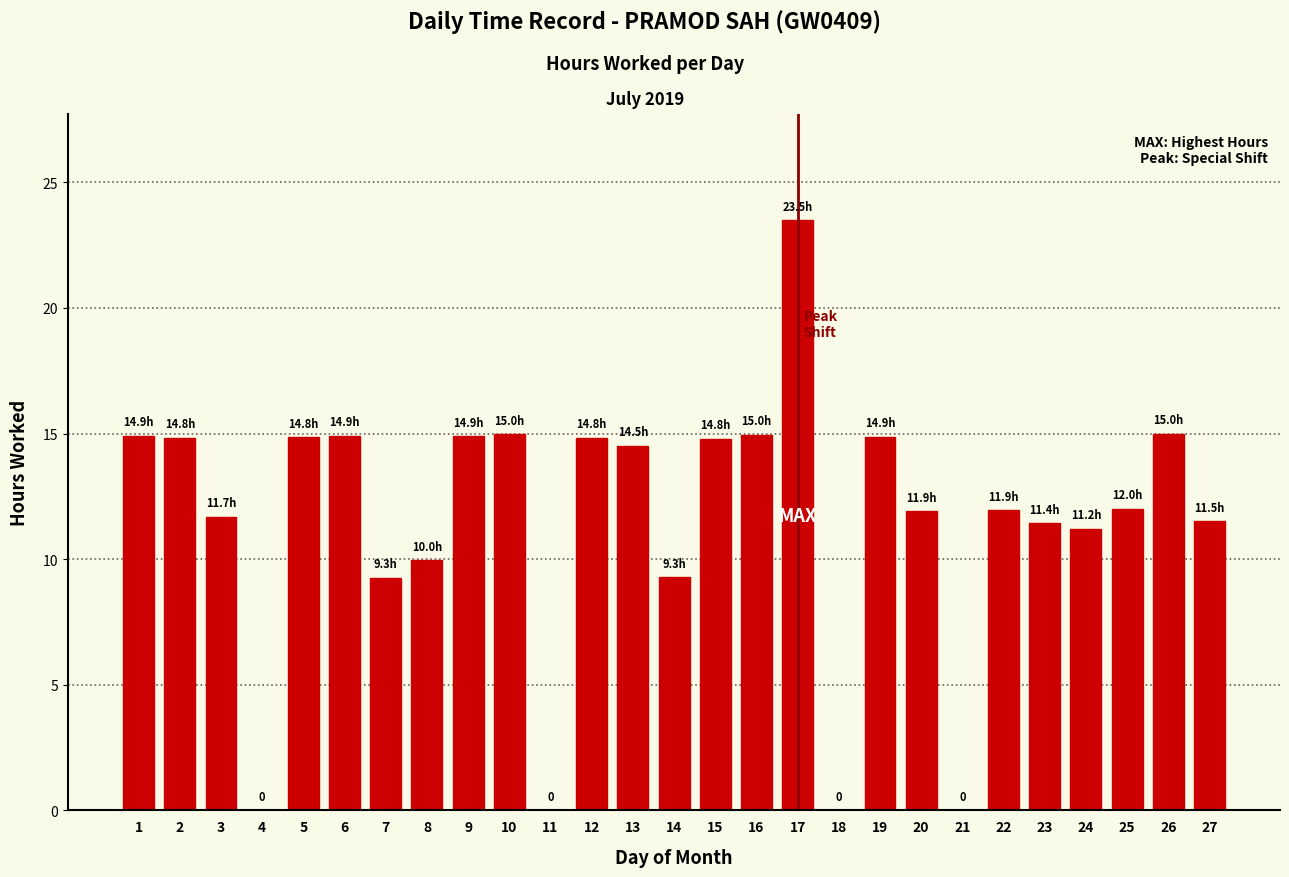

Is it true that the value at 17 is 36.8?

False